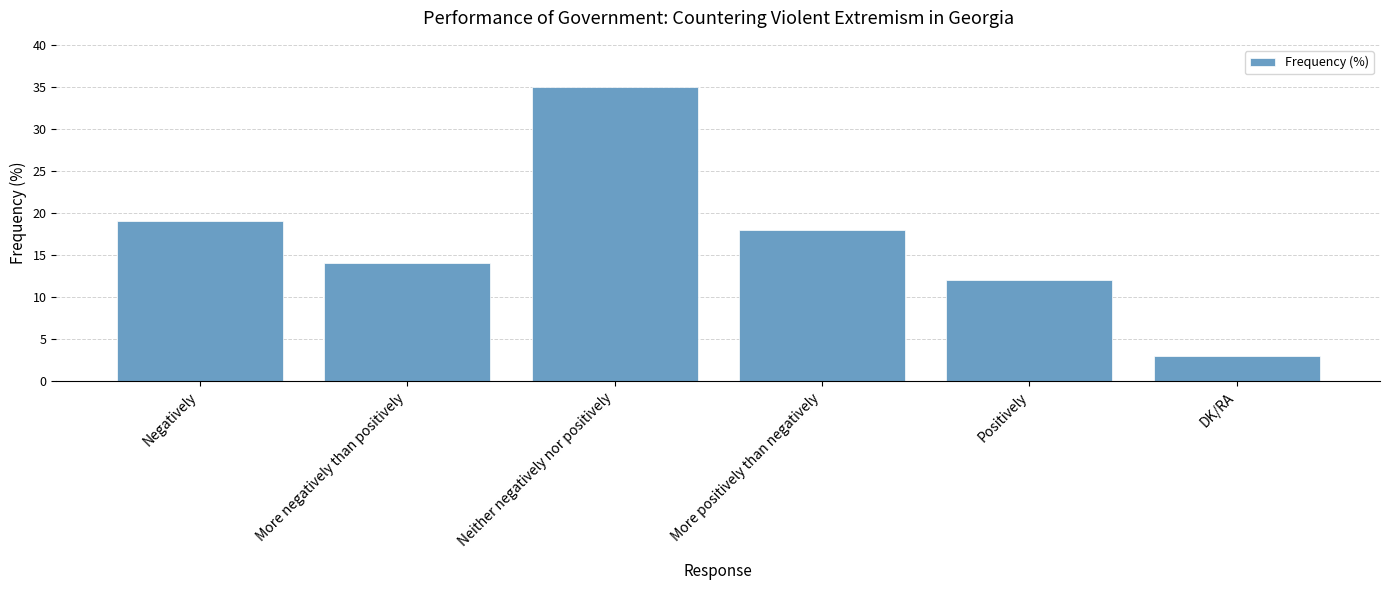

List the labels in order of value, largest first.

Neither negatively nor positively, Negatively, More positively than negatively, More negatively than positively, Positively, DK/RA